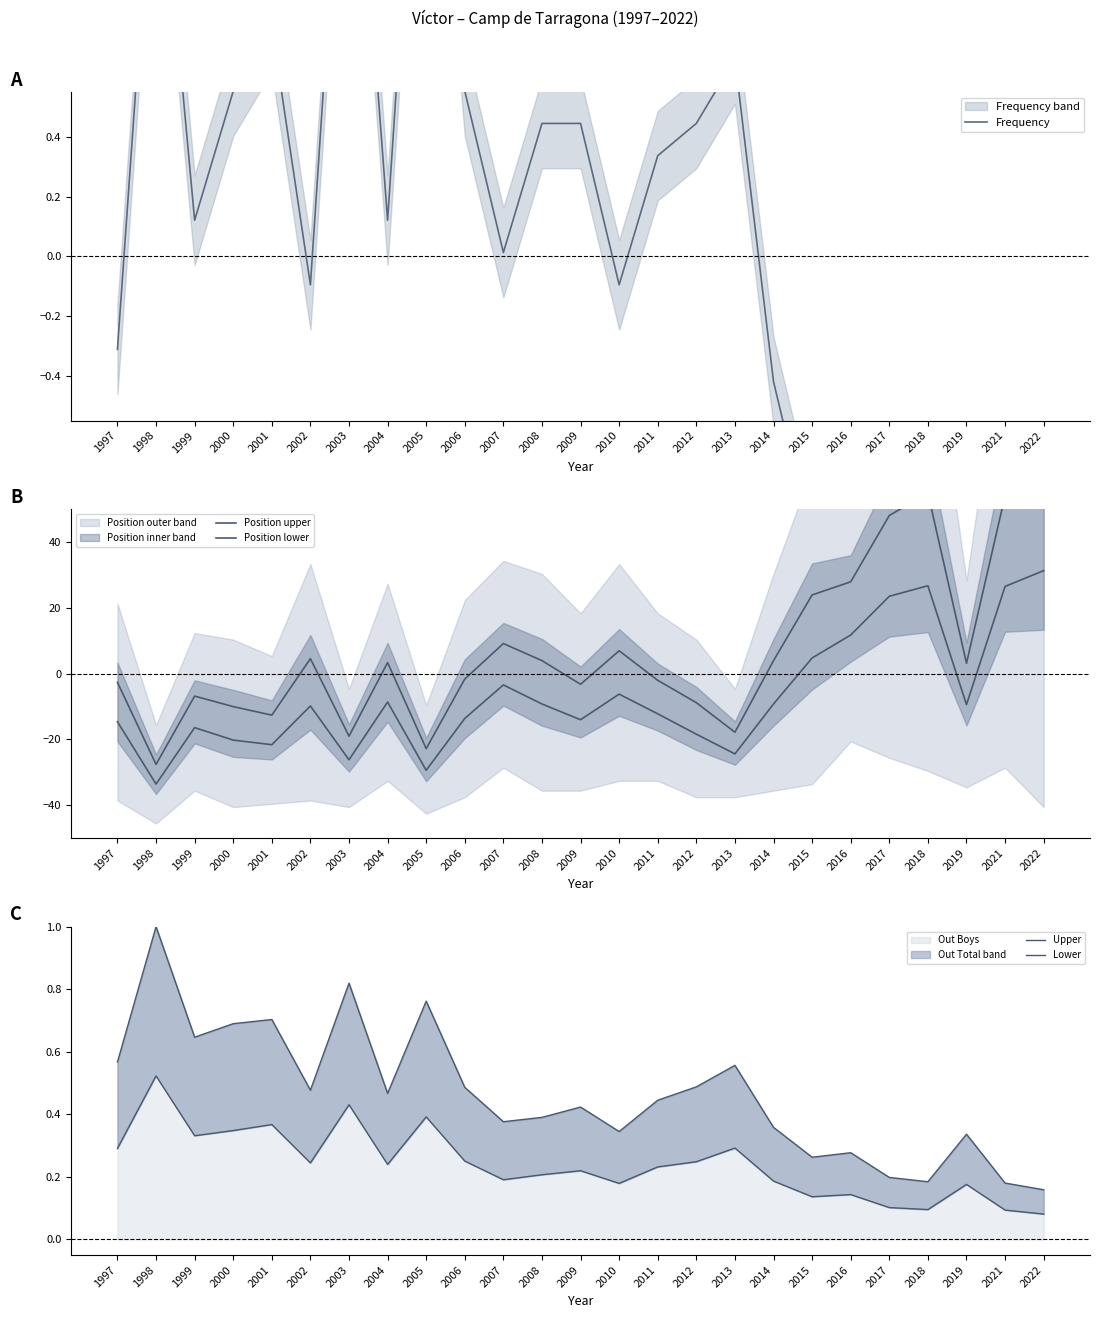

Where is Lower nearest to the value 0?

2022